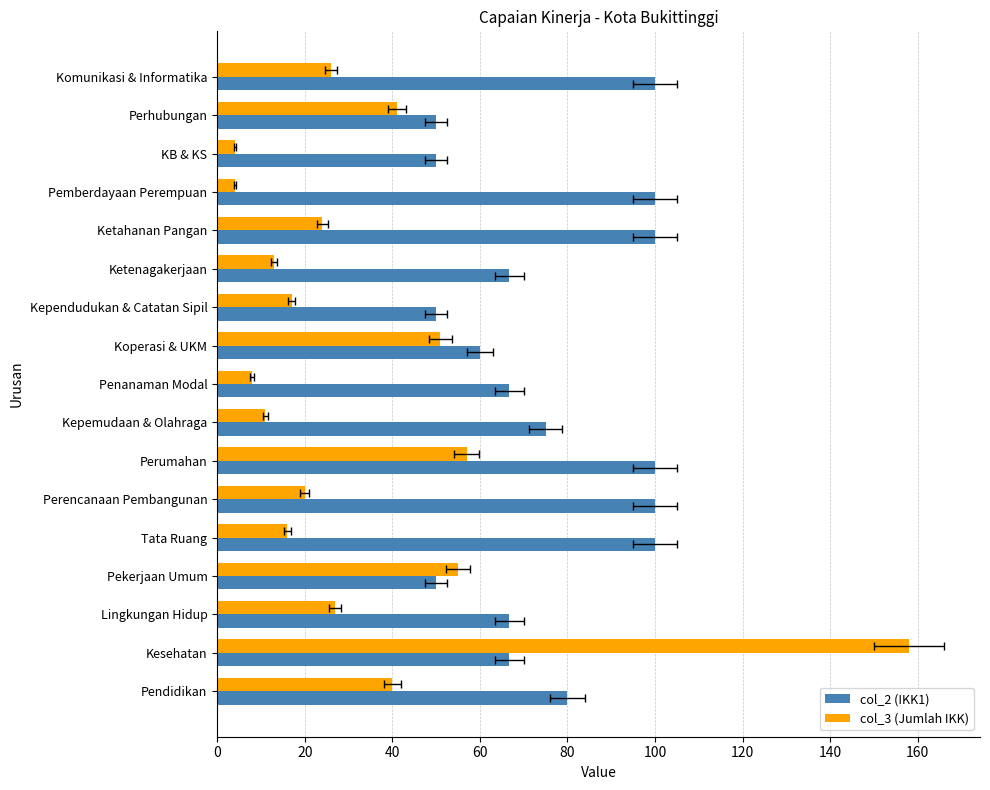

How many bars are there in each group?

2